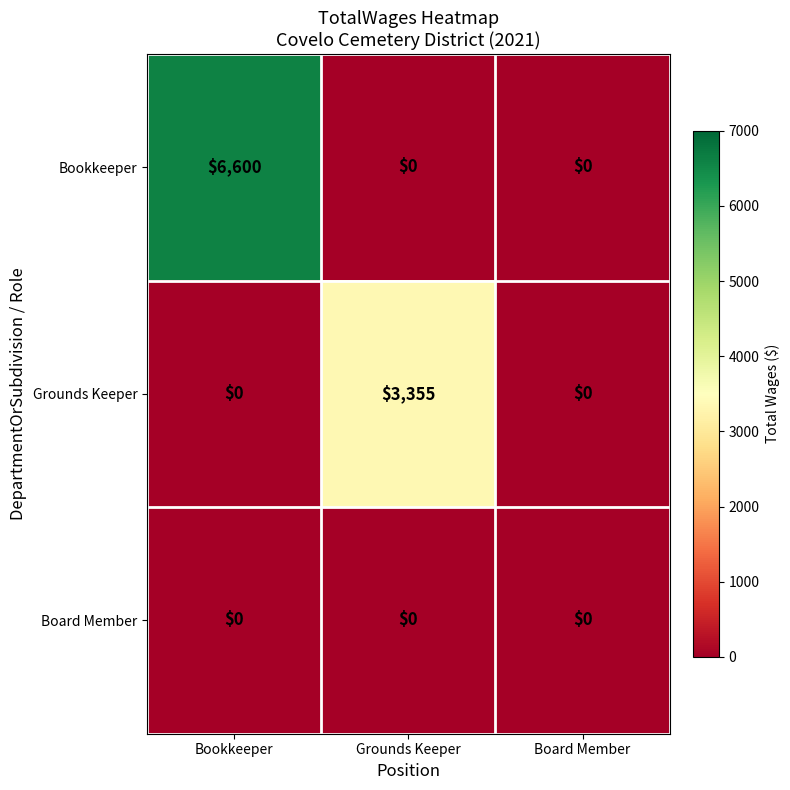

Is it true that Grounds Keeper equals 1630 at Board Member?

False